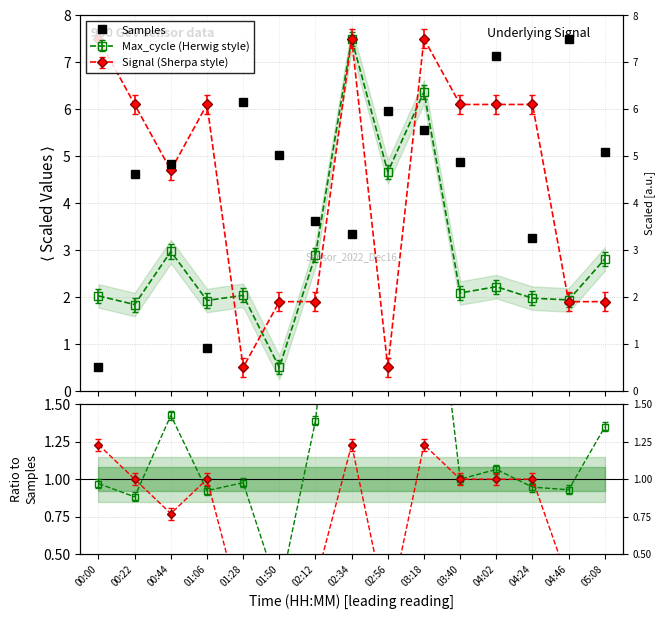

Does the chart display data point markers on the line(s)?

Yes